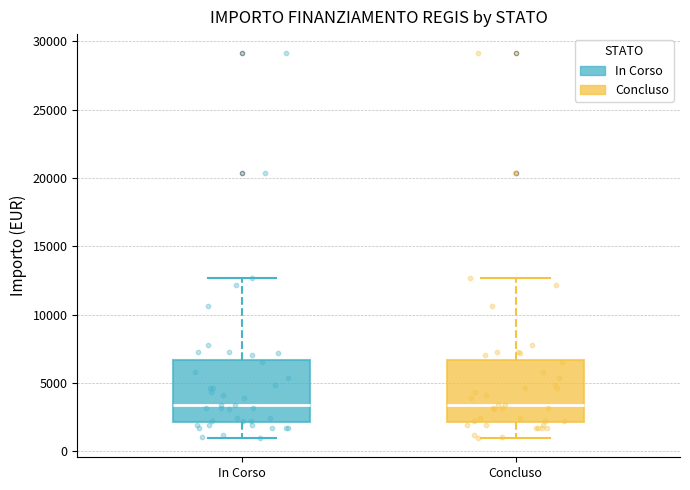

Reading left to right, transcribe this box plot: for each box, give where its median line is, the range the box spans, and where its two whiskers end, as read against the y-axis. The values are not printed on the chart, so give them approximately, as read against the axis.

In Corso: median 3500, box 2000 to 6500, whiskers 1000 to 12500
Concluso: median 3500, box 2000 to 6500, whiskers 1000 to 12500